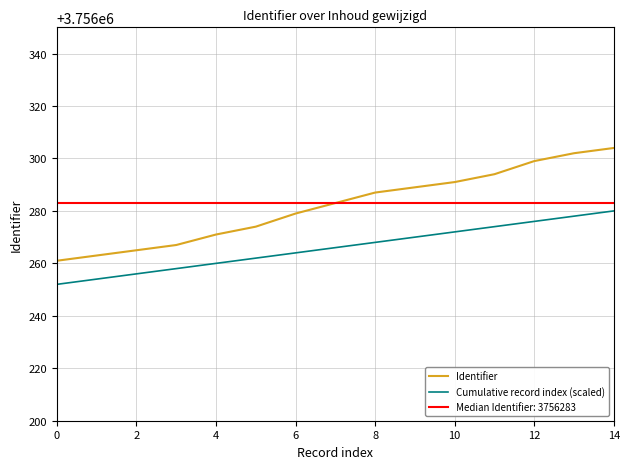

What is the greatest value displayed?

3756304